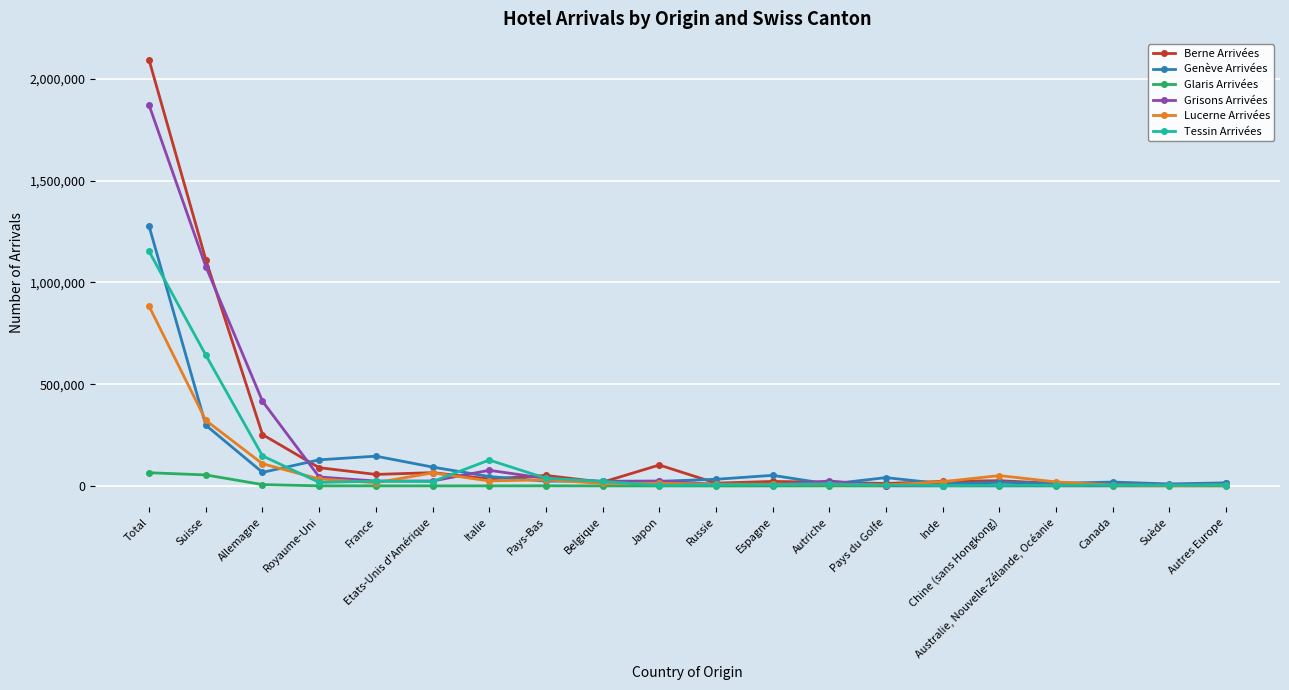

What is the spread (max minus min) of values at Belgique?

23263